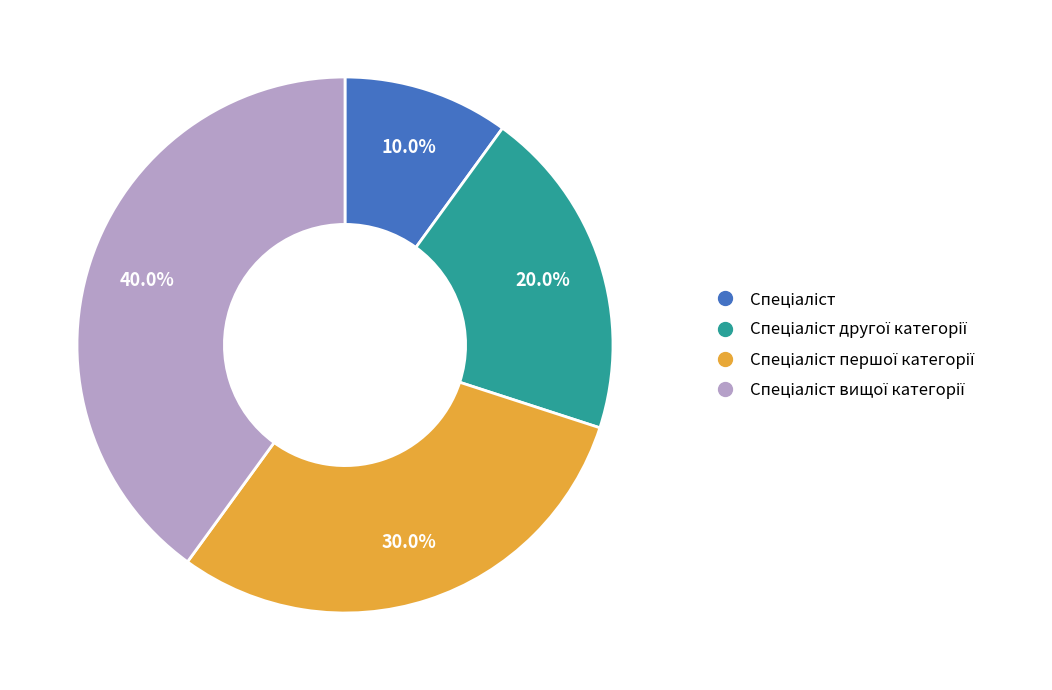

Is there any slice that represents more than half of the pie?

No